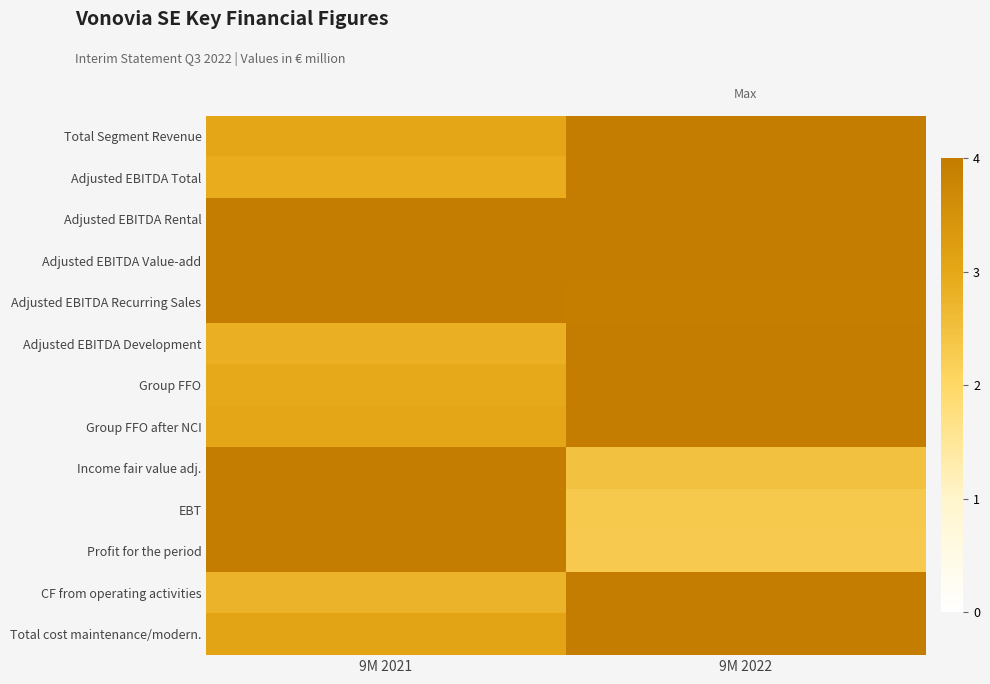

How many data points does each series have?

2